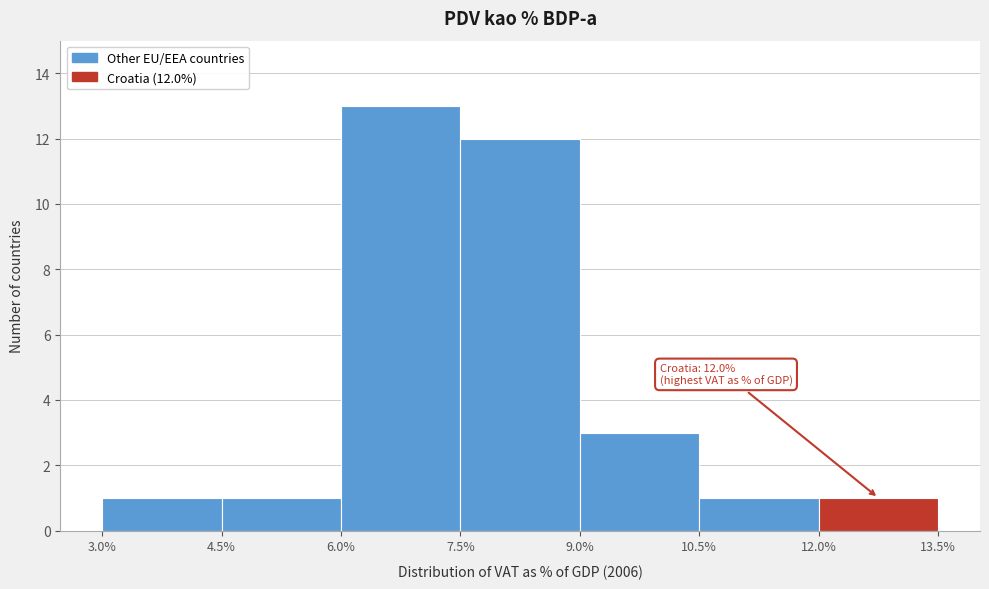

Over which range of the x-axis is the bar tallest?

6.0% to 7.5%